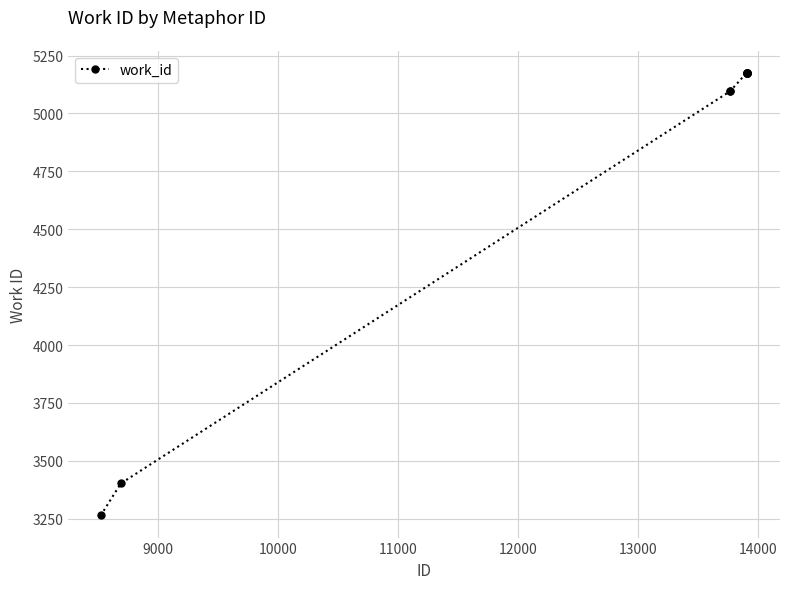

How many distinct data groups are displayed?

1